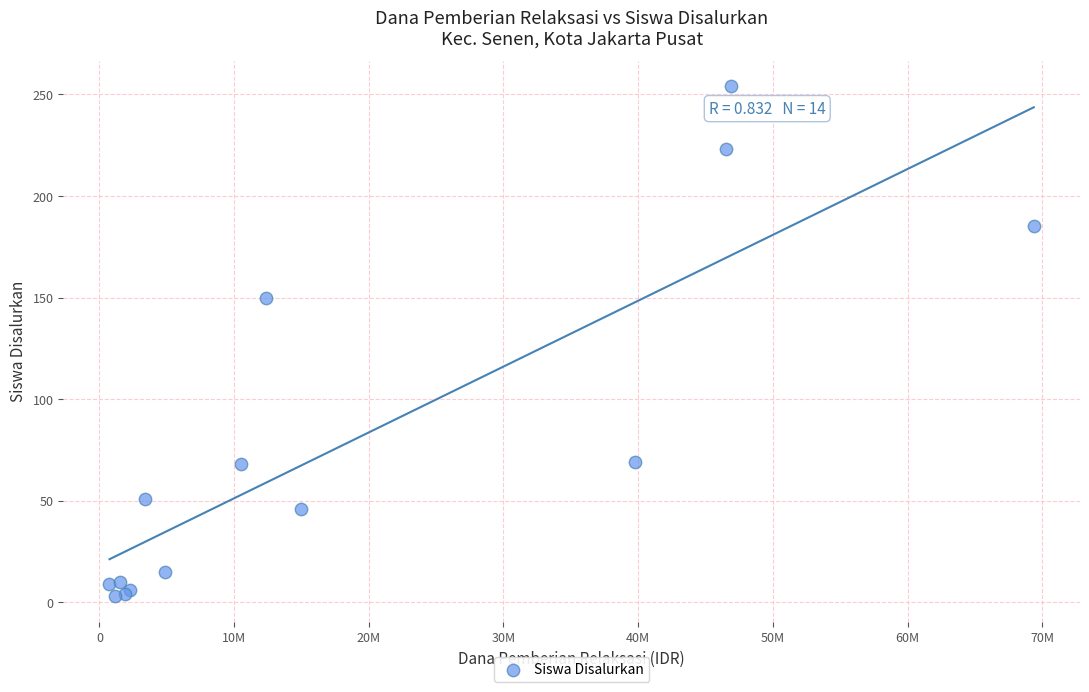

What Y value in the scatter plot is closest to 128?

150